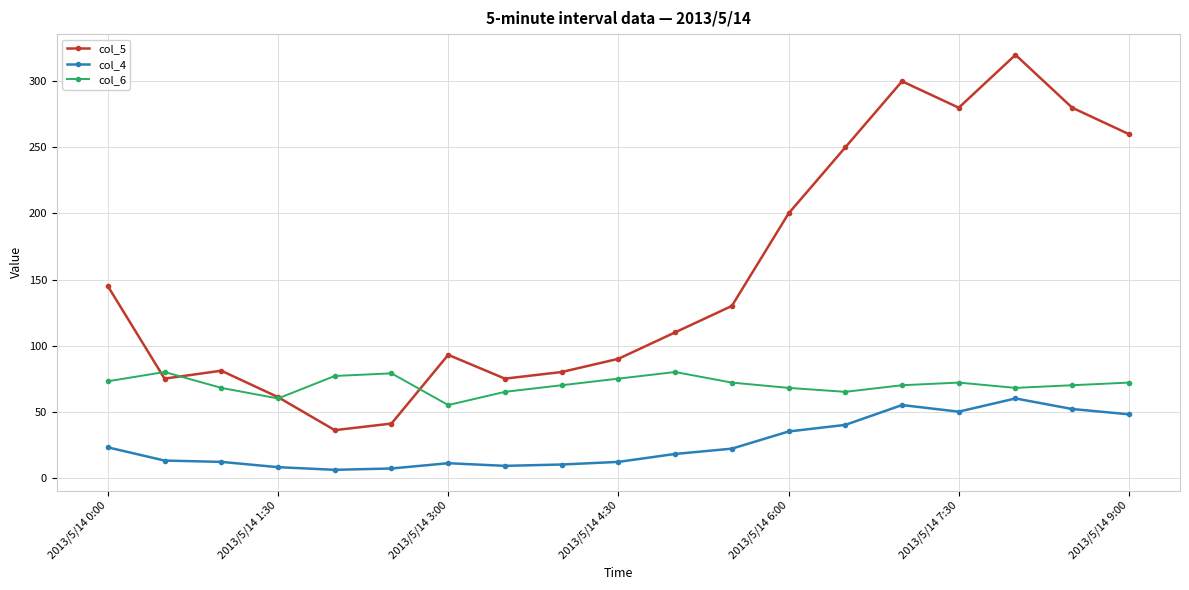

How many series are shown in this chart?

3